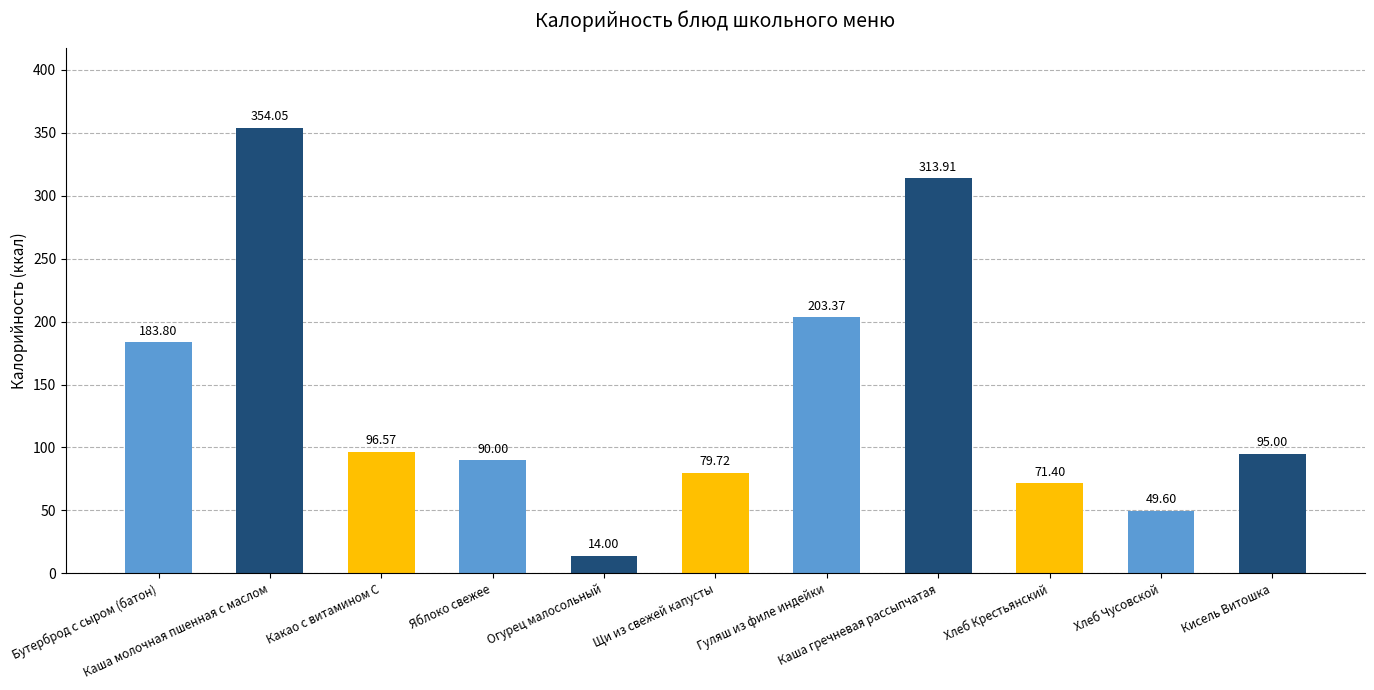

What is the change in value from Огурец малосольный to Кисель Витошка?

+81.0